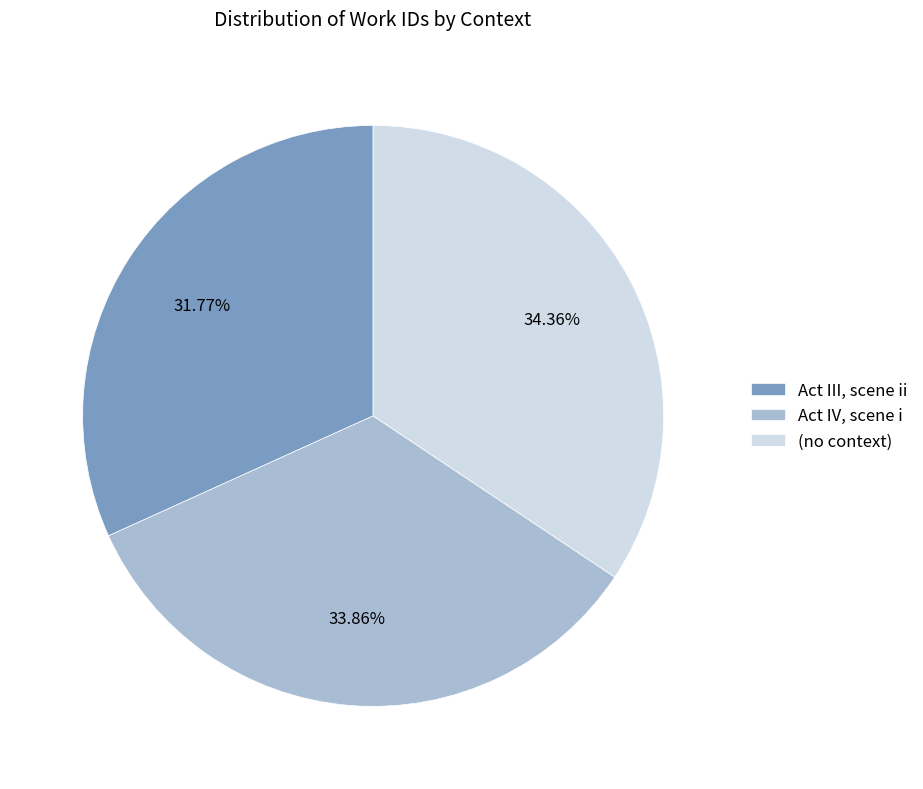

Which category has the biggest portion of the pie?

(no context)